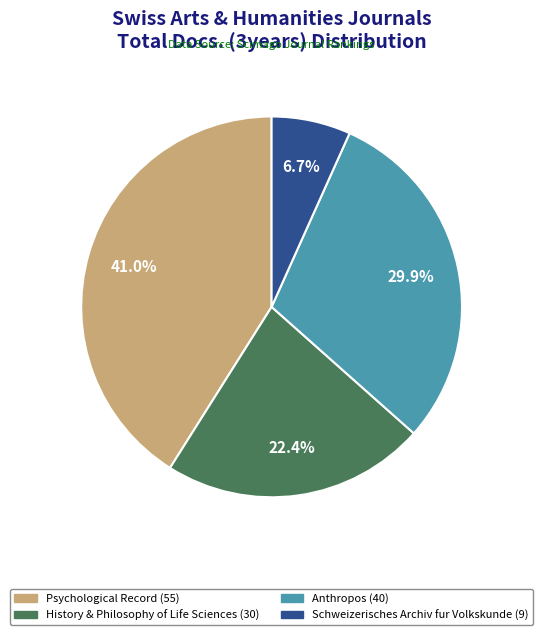

Is there any slice that represents more than half of the pie?

No